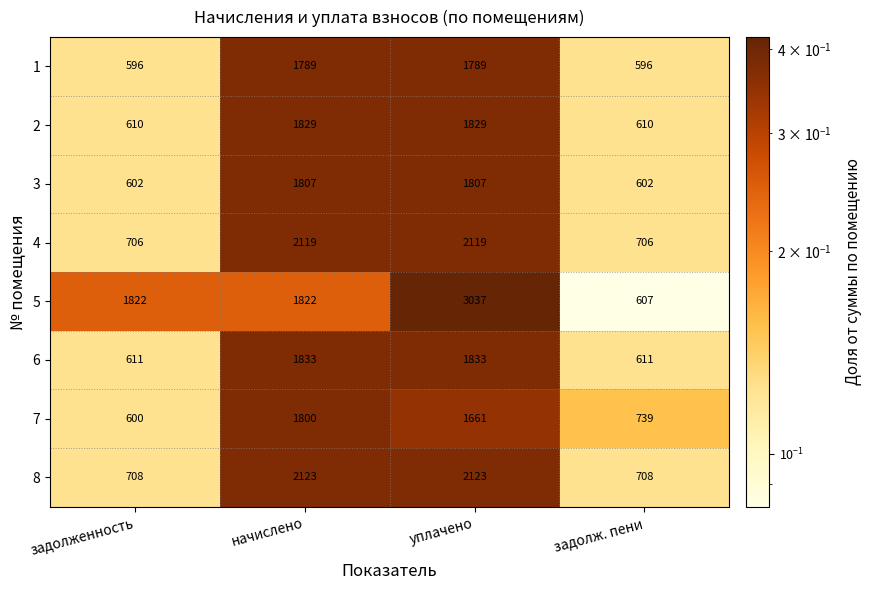

Count the number of data series in this chart.

8